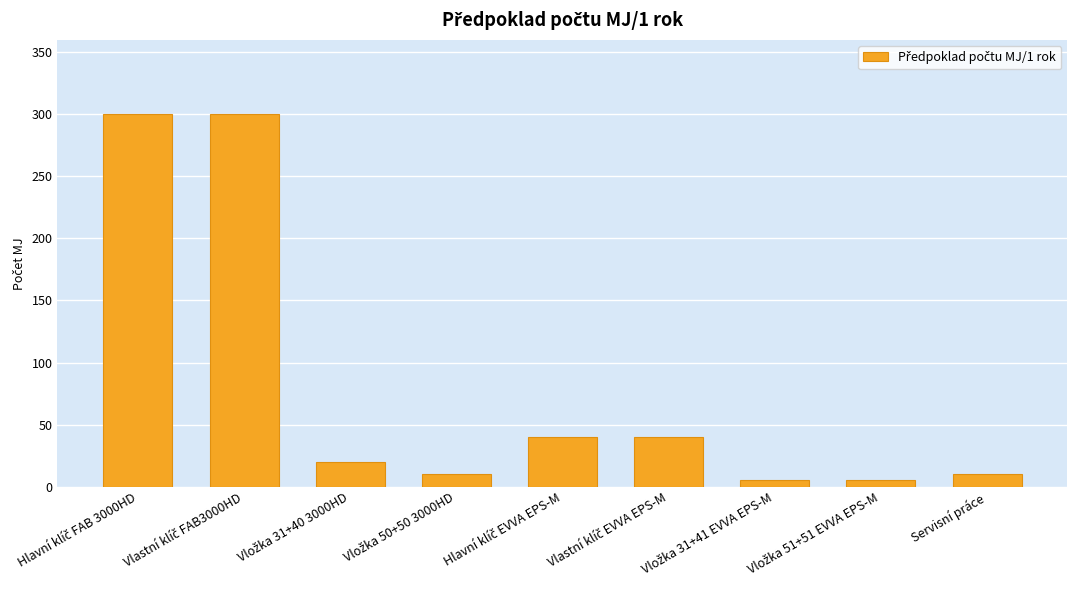

What is the sum of all values?

730